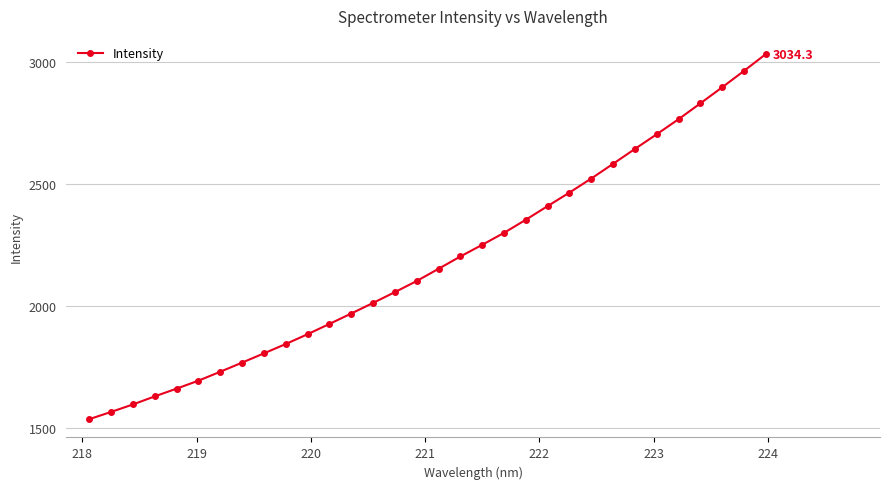

What is the smallest value displayed?

1535.9